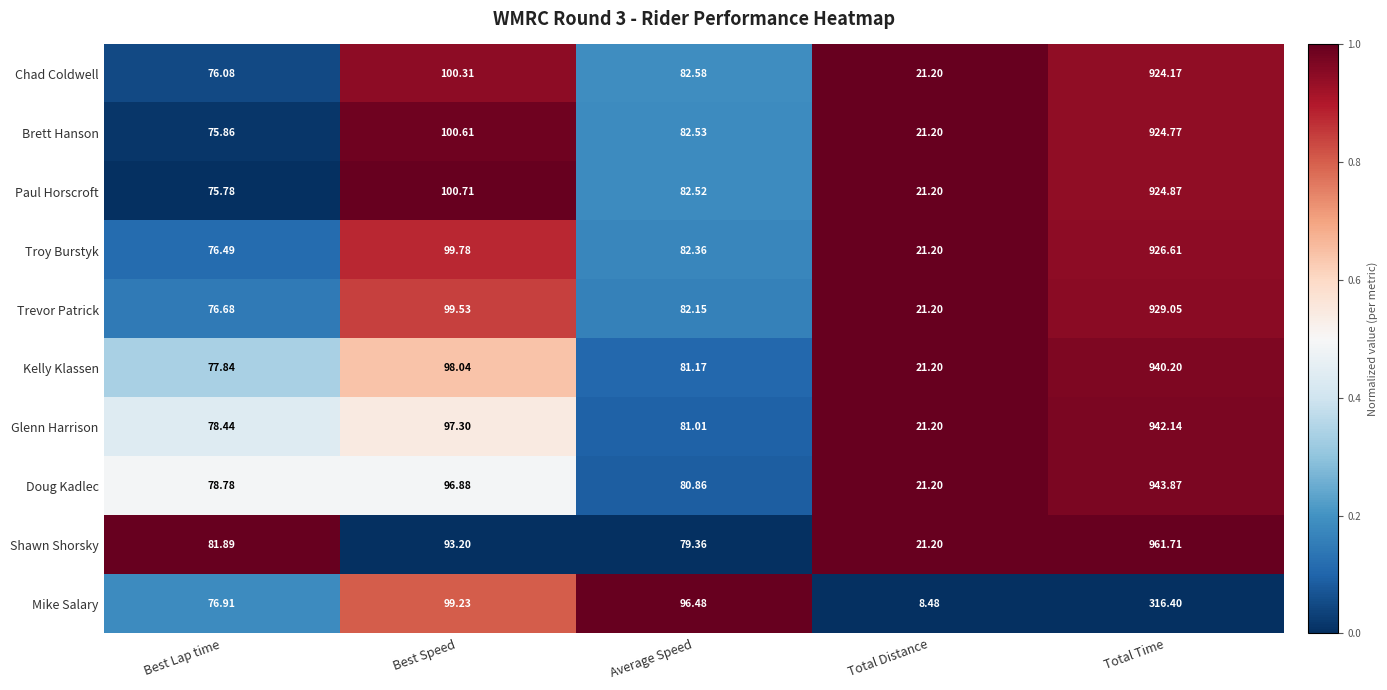

At which category does the chart reach its peak across all series?

Total Time